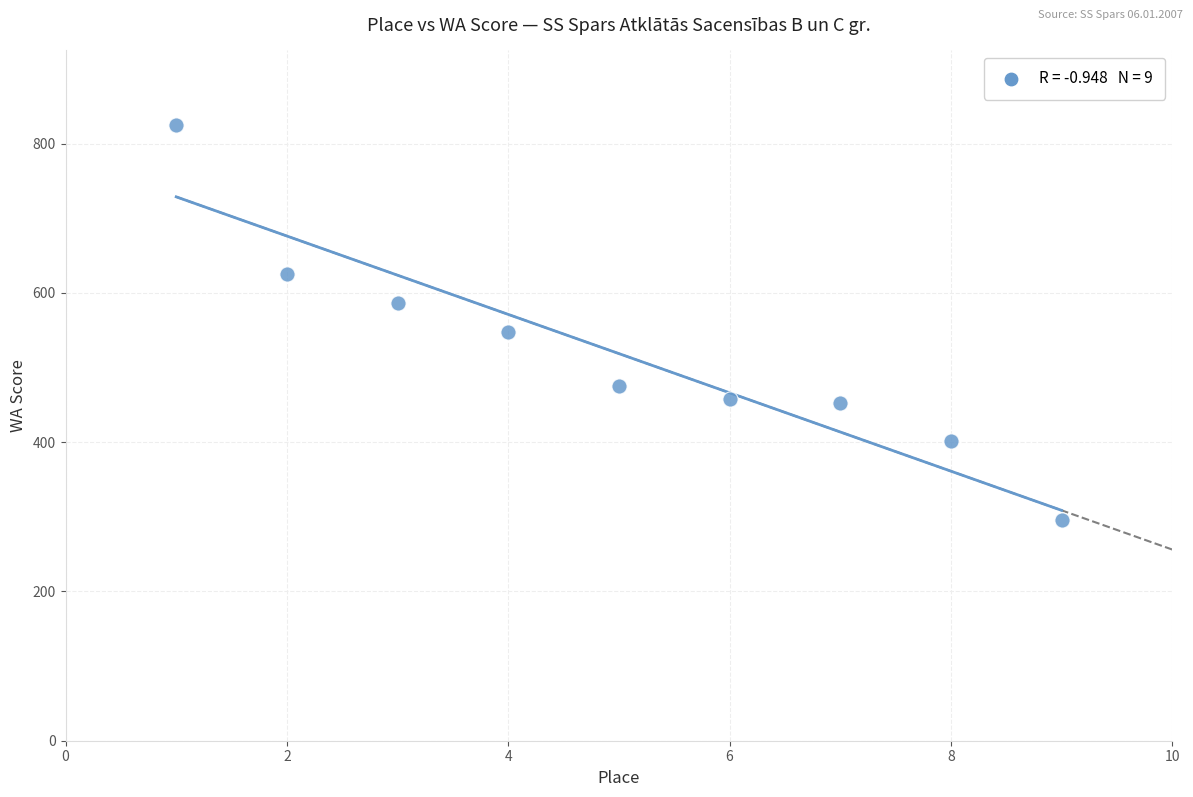

What is the range of X values (max minus min)?

8